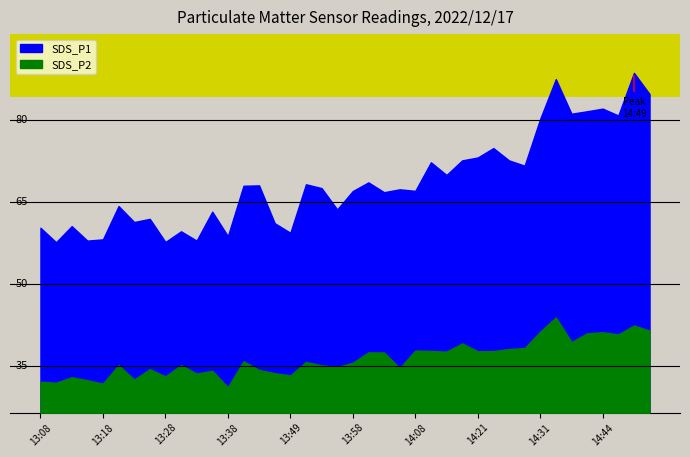

Which category has the highest value in the SDS_P2 series?

14:34